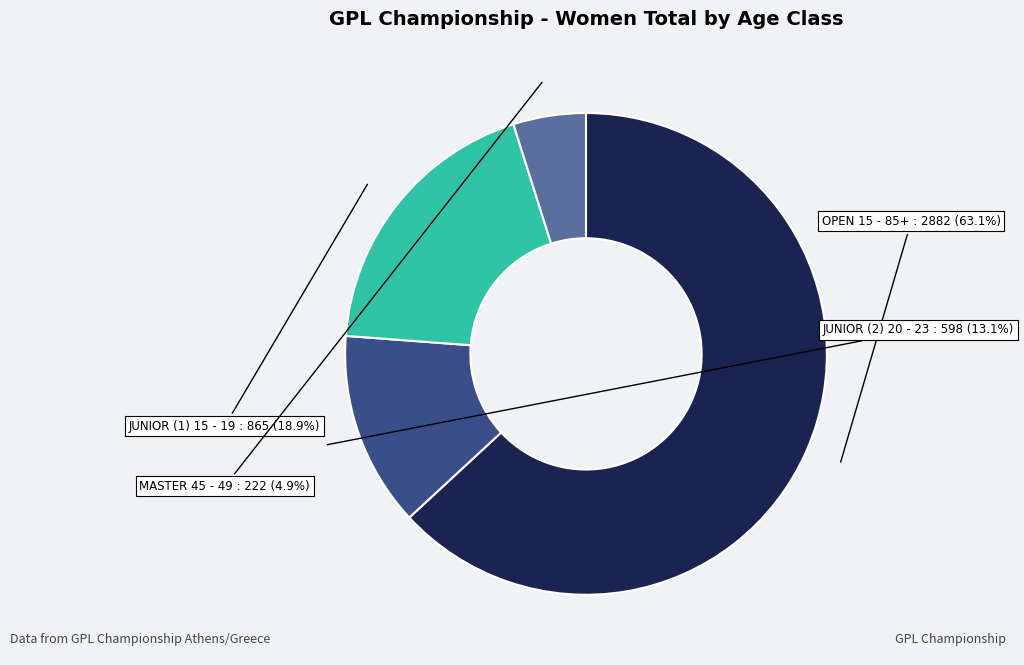

What is the ratio of the value at JUNIOR (1) 15 - 19 to the value at JUNIOR (2) 20 - 23?

1.4